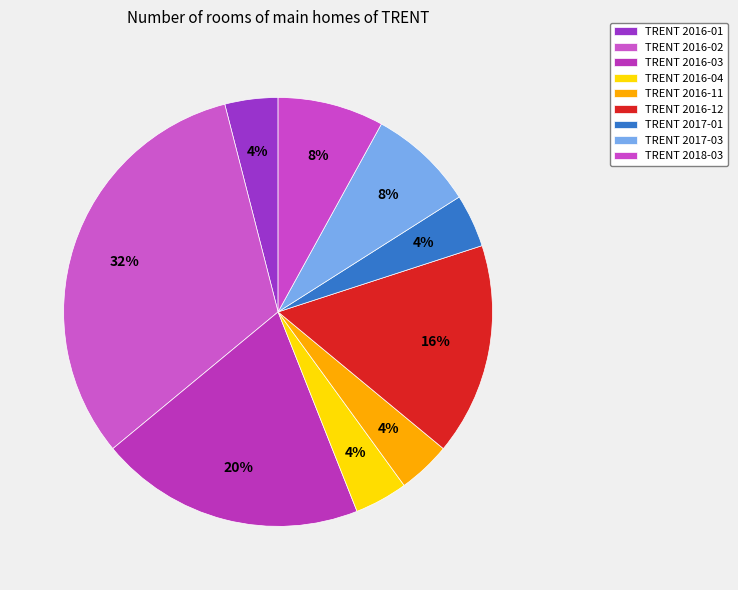

How many segments does this pie chart have?

9